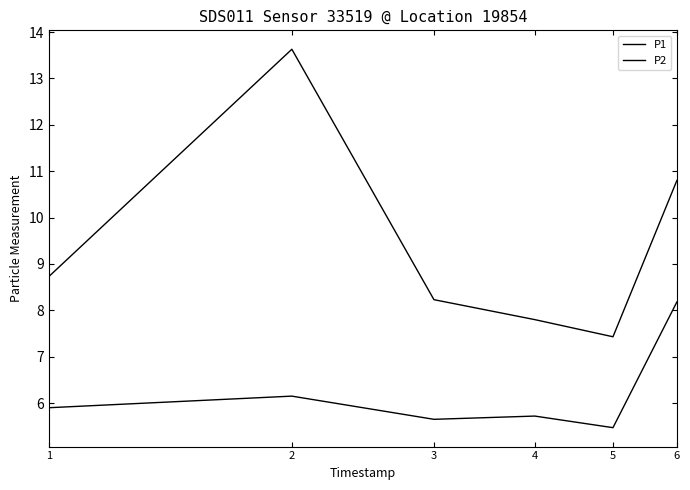

Reading left to right, what are all the values shown in this chart?

P1: 1=8.7	2=13.6	3=8.2	4=7.8	5=7.4	6=10.8
P2: 1=5.9	2=6.2	3=5.7	4=5.7	5=5.5	6=8.2